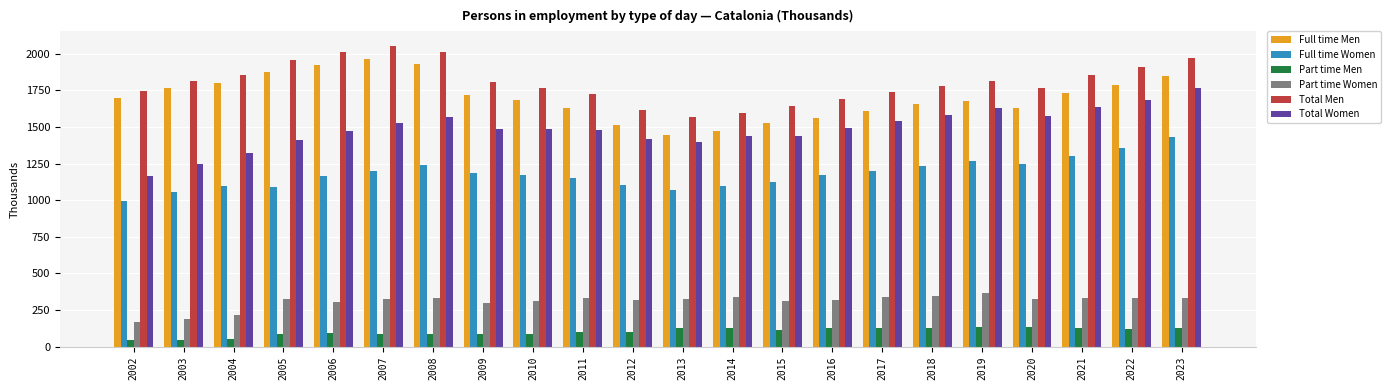

What is the sum of all Total Men values?

39684.8